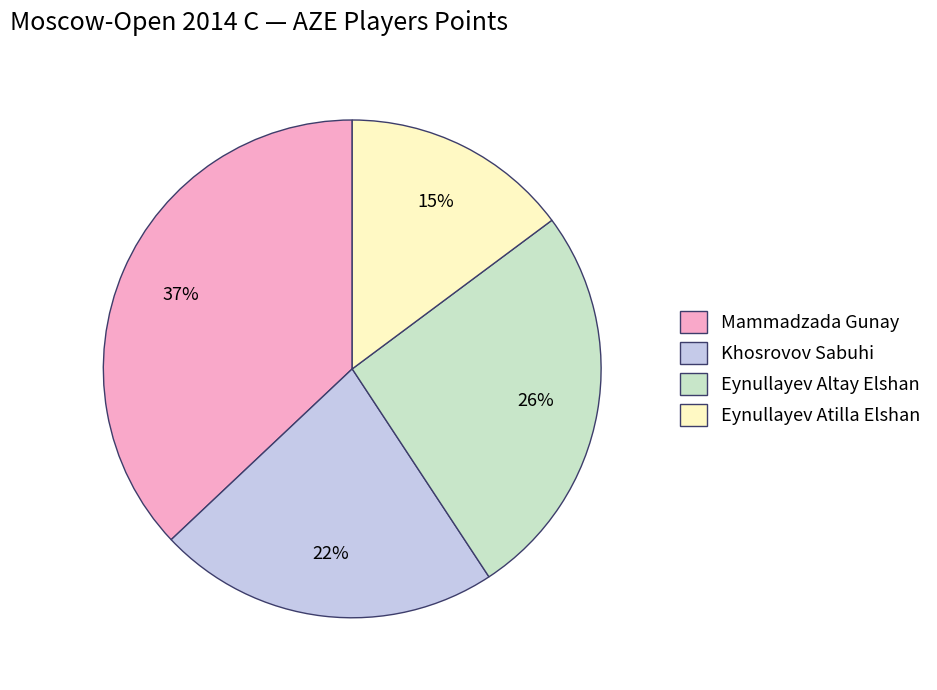

How many slices are in this pie chart?

4